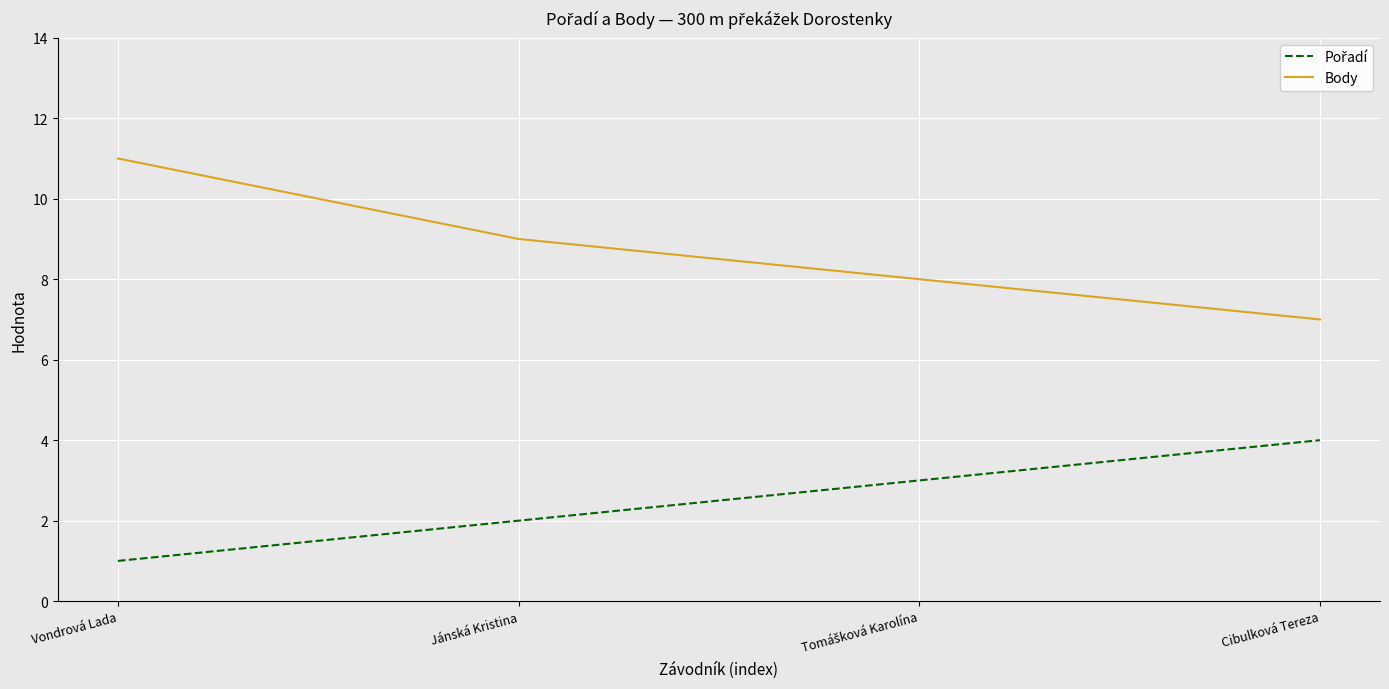

Is it true that Body equals 7 at Cibulková Tereza?

True